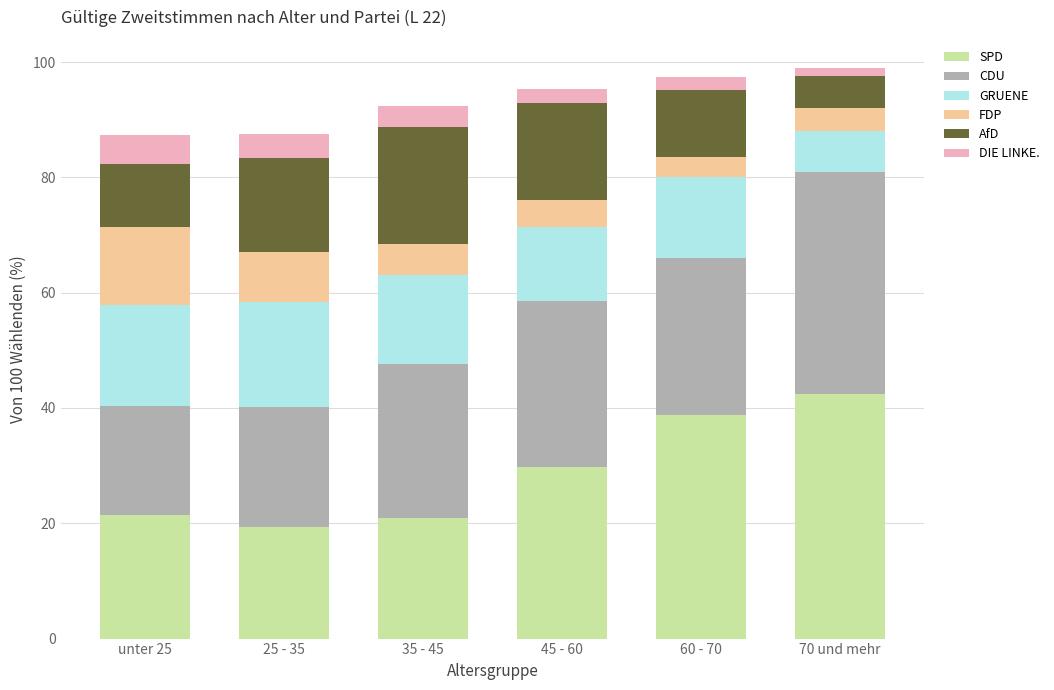

What is the total value across all series at 25 - 35?

87.6